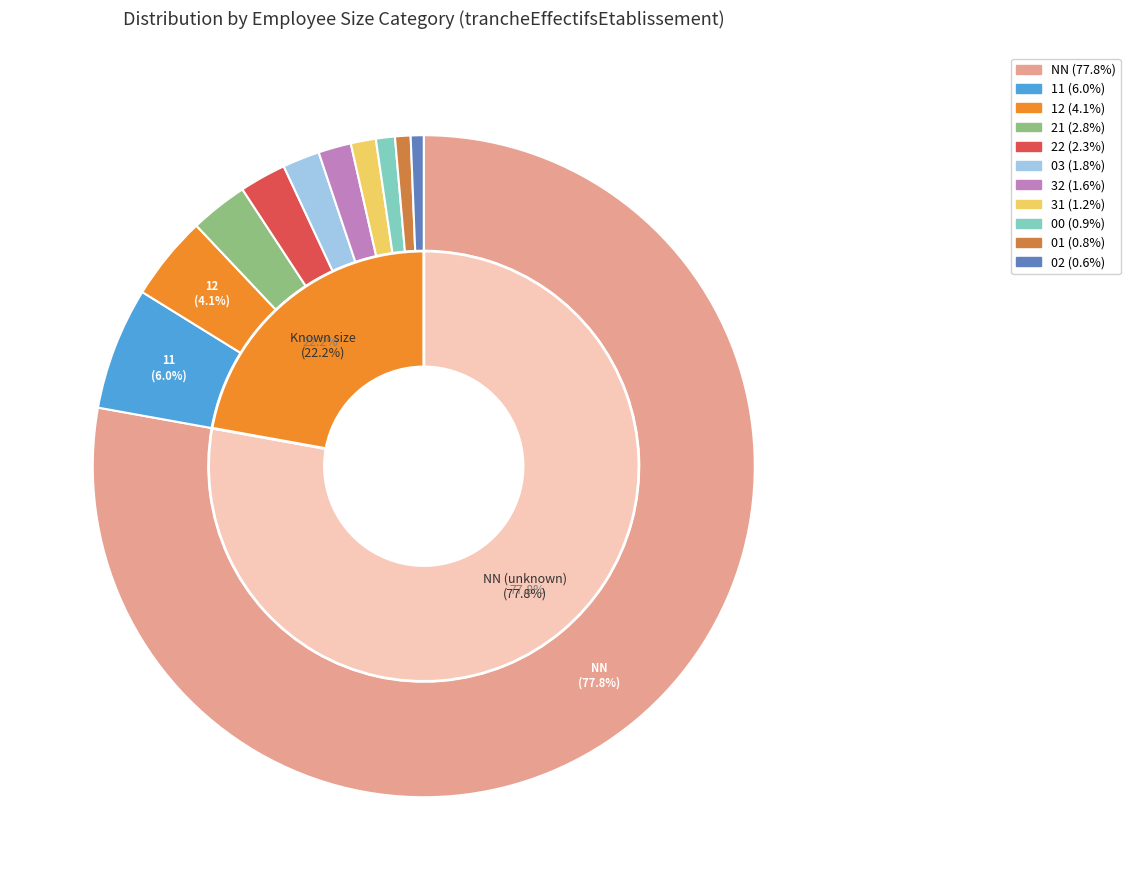

Which slice represents more than half of the pie?

NN